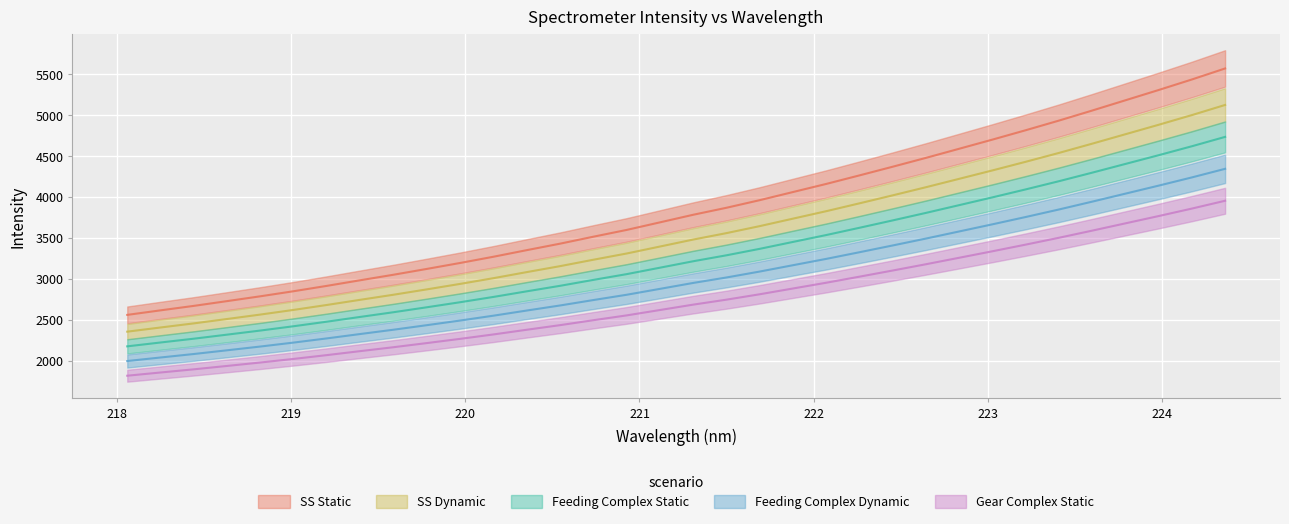

At which label is the value closest to 4064?

221.8812